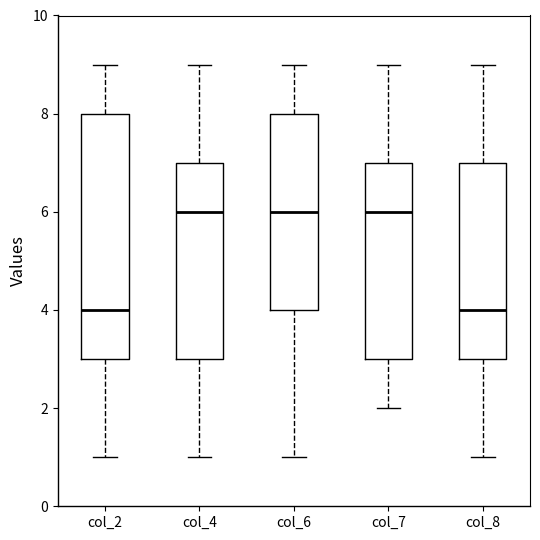

Comparing the boxes themselves (not the whiskers), which one is the tallest?

col_2